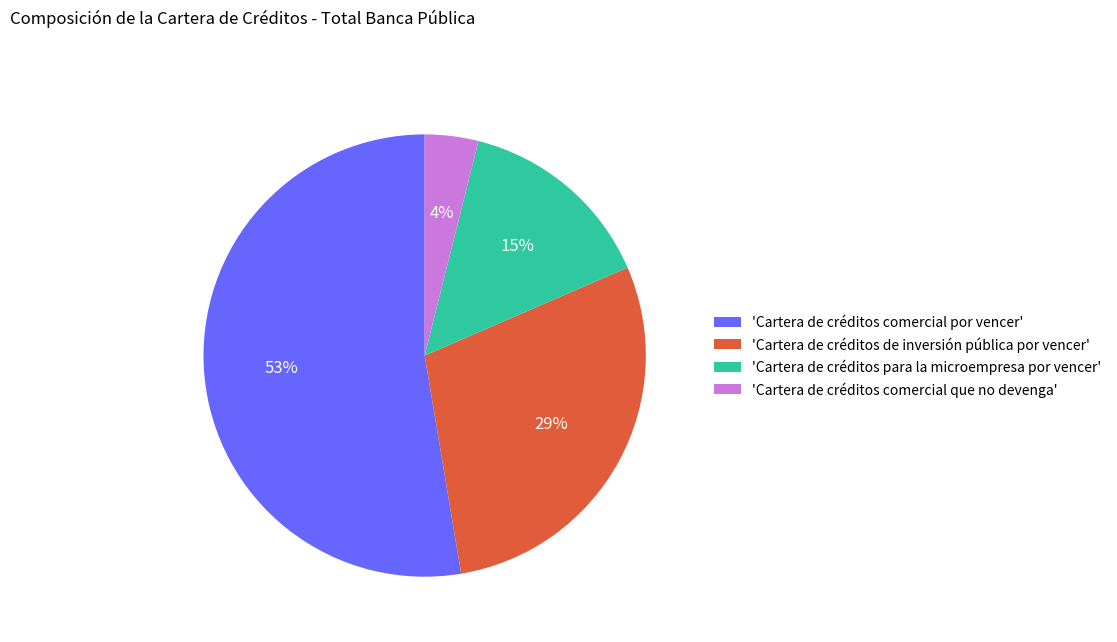

Which has a higher value, 'Cartera de créditos comercial por vencer' or 'Cartera de créditos comercial que no devenga'?

'Cartera de créditos comercial por vencer'